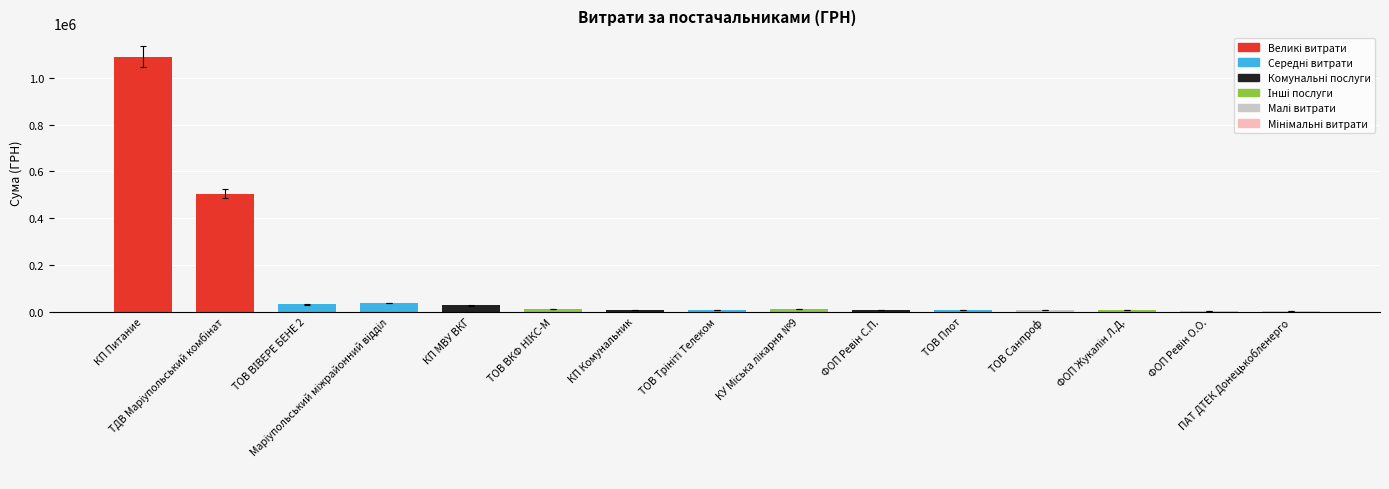

What is the greatest value displayed?

1091579.5